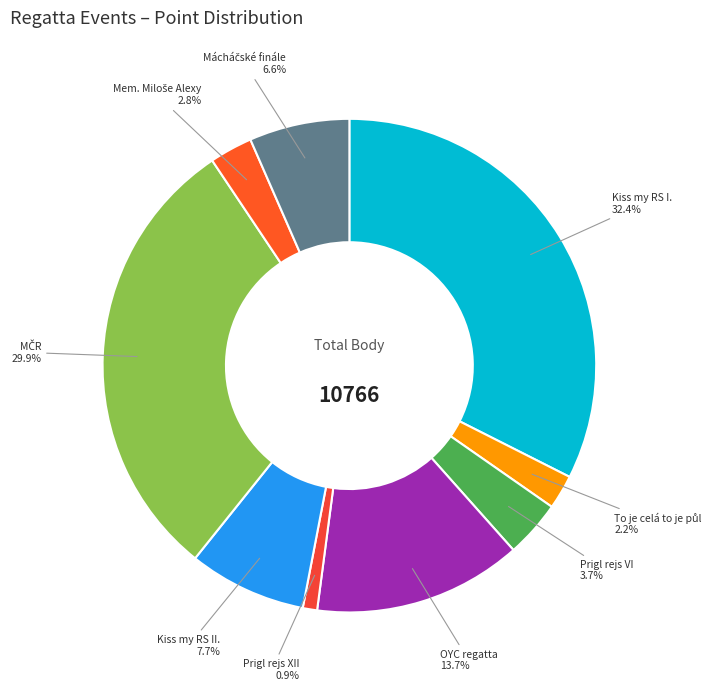

Which slice is the largest?

Kiss my RS I.